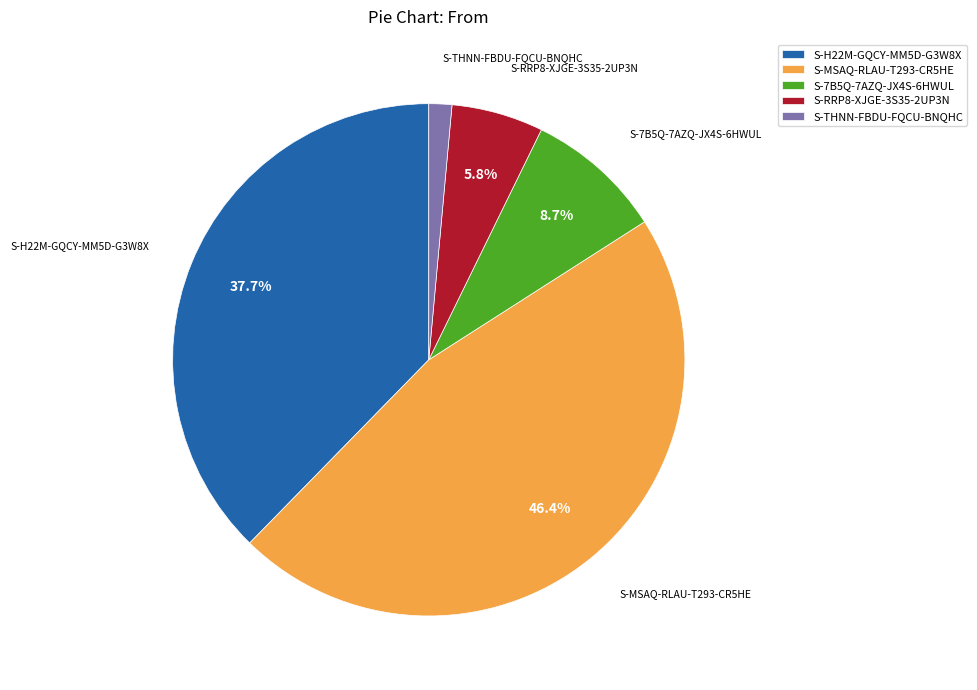

The S-7B5Q-7AZQ-JX4S-6HWUL slice represents 9% of the pie. True or false?

True